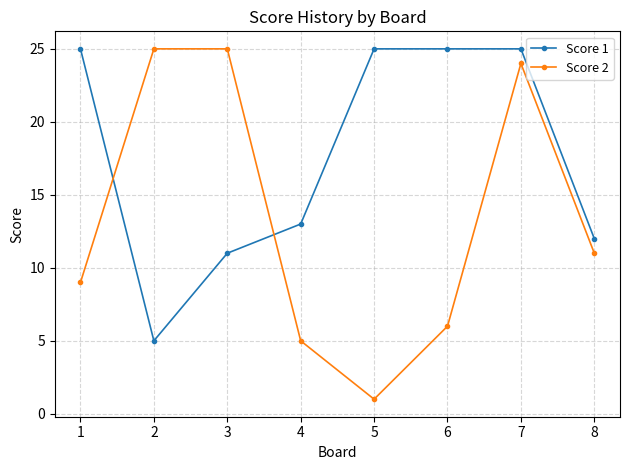

What is the sum of the Score 1 values at 2 and 7?

30